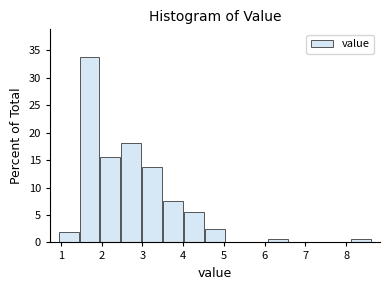

Reading left to right, transcribe this chart: for each bar, give the range it covers on the x-axis and its height. Neither the bar edges nor the heights are printed on the chart, so give them approximately, as read against the axes.

0.9 to 1.4: 2.0
1.4 to 2.0: 34.0
2.0 to 2.5: 15.5
2.5 to 3.0: 18.0
3.0 to 3.5: 14.0
3.5 to 4.0: 7.5
4.0 to 4.5: 5.5
4.5 to 5.0: 2.5
5.0 to 5.6: 0
5.6 to 6.1: 0
6.1 to 6.6: 0.5
6.6 to 7.1: 0
7.1 to 7.6: 0
7.6 to 8.1: 0
8.1 to 8.6: 0.5